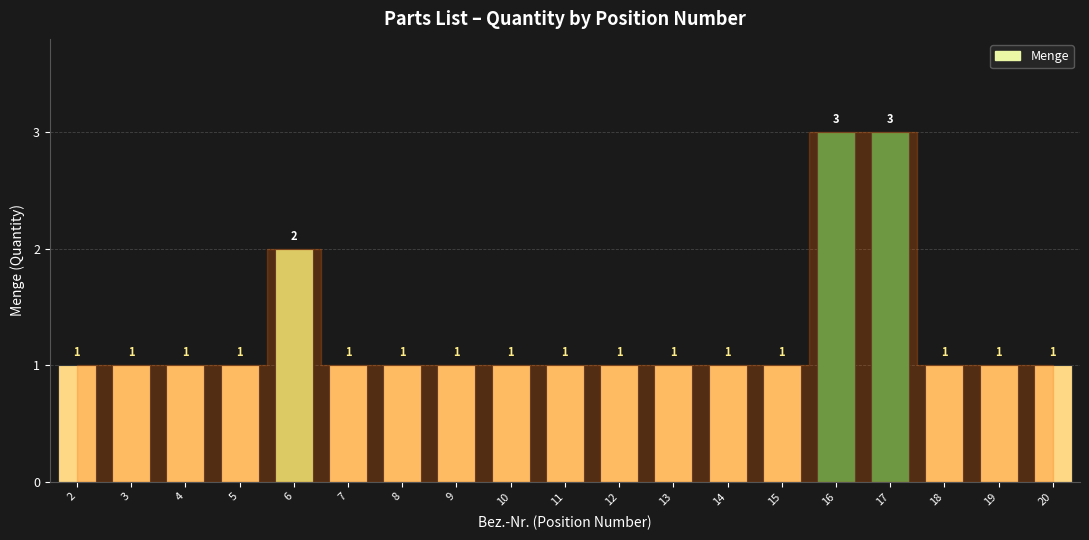

What is the maximum value shown in the chart?

3